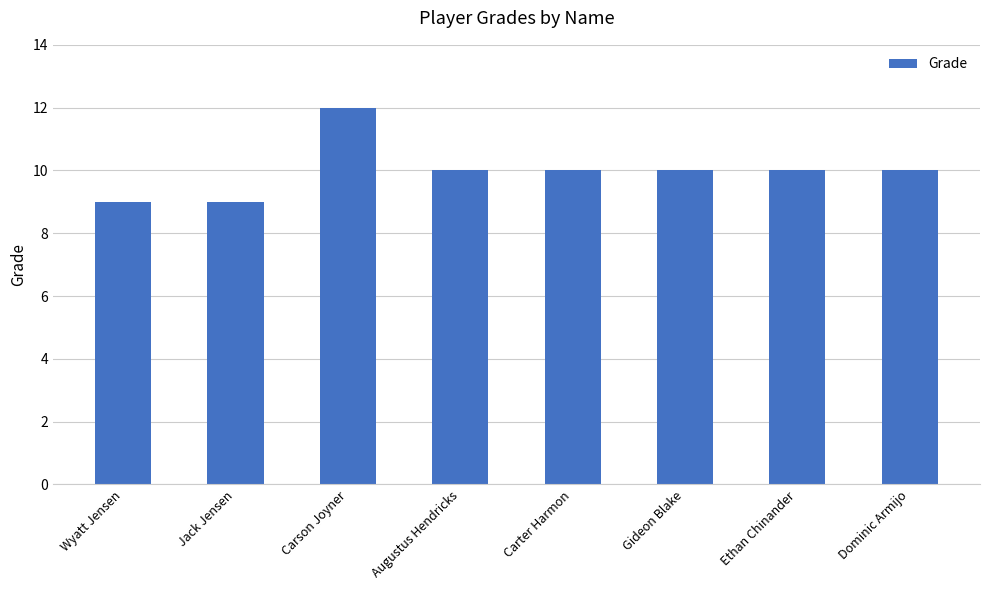

What is the difference between the maximum and minimum values?

3